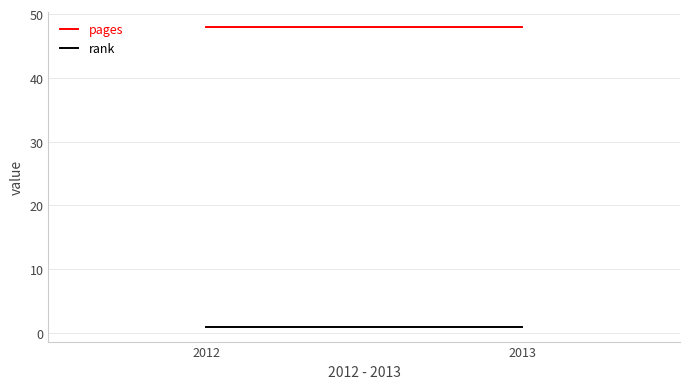

Is this an area chart (filled region under the line)?

No